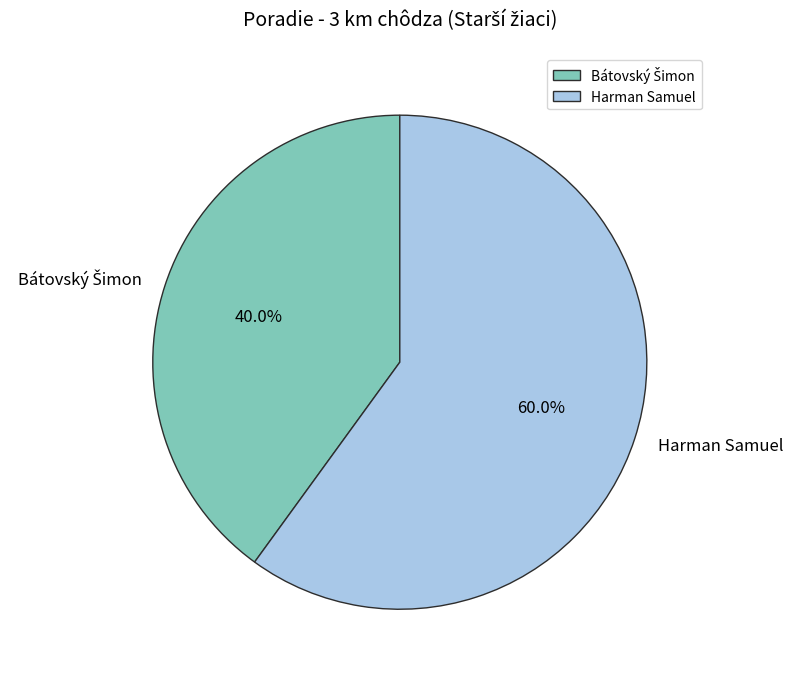

How many slices are in this pie chart?

2